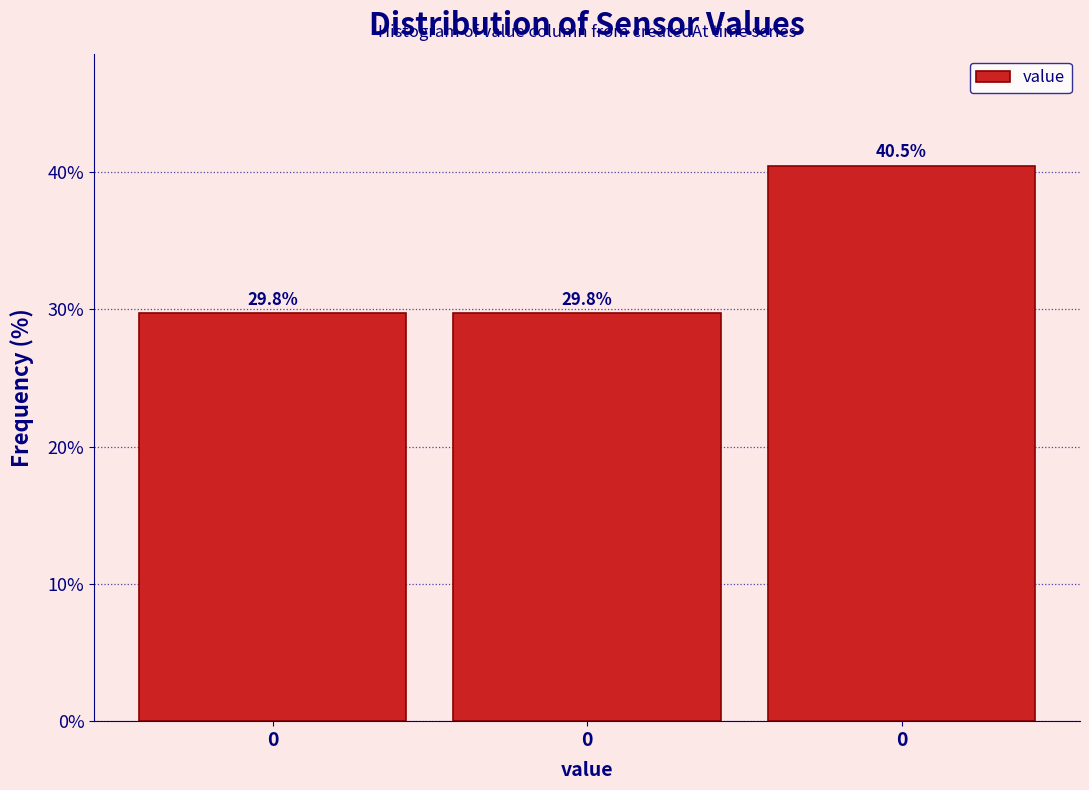

How many data points does each series have?

3